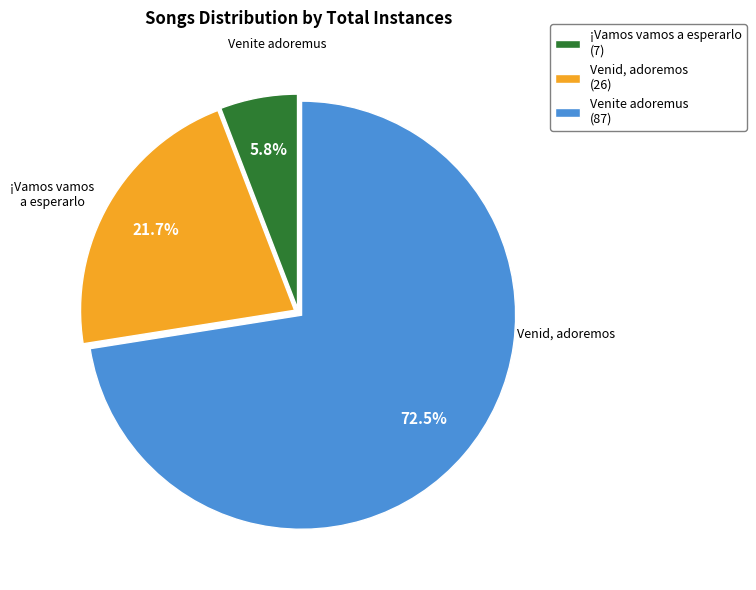

How many segments does this pie chart have?

3